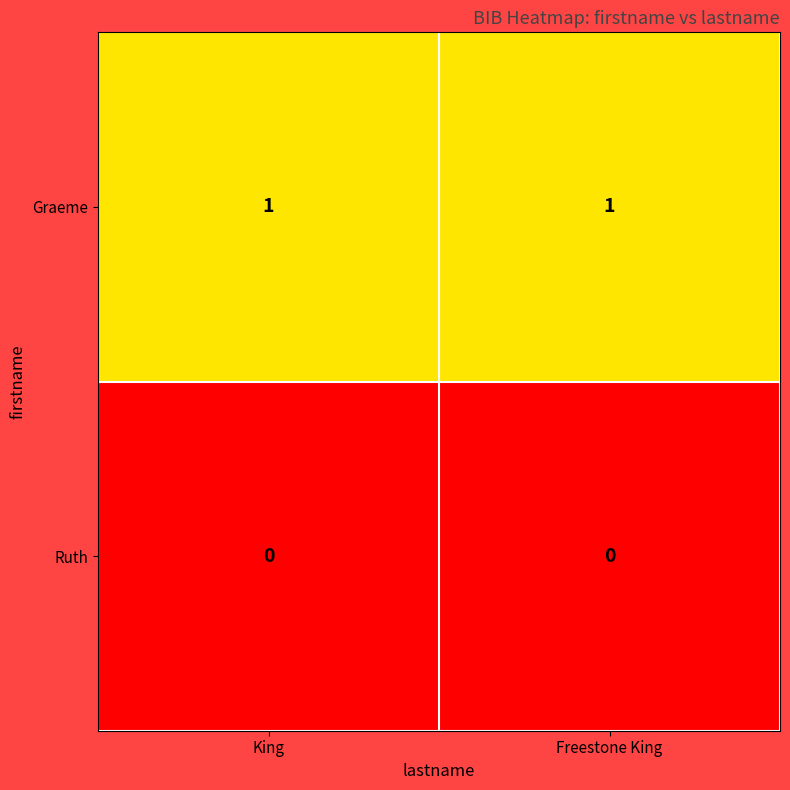

Is the value of Ruth at King greater than the value of Graeme at Freestone King?

No